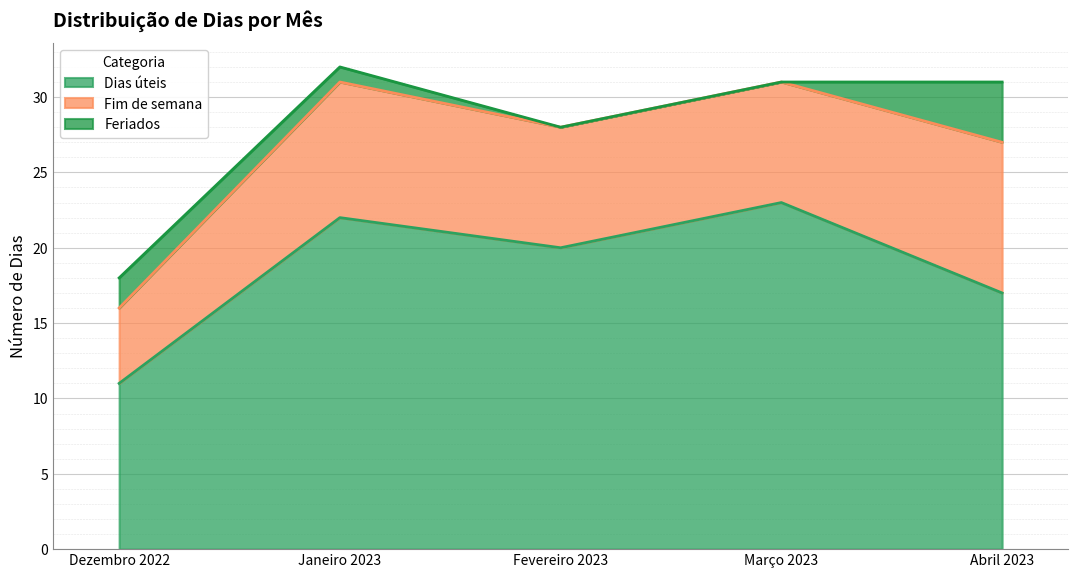

True or false: Feriados has more than 2 points higher than both neighbors.

False